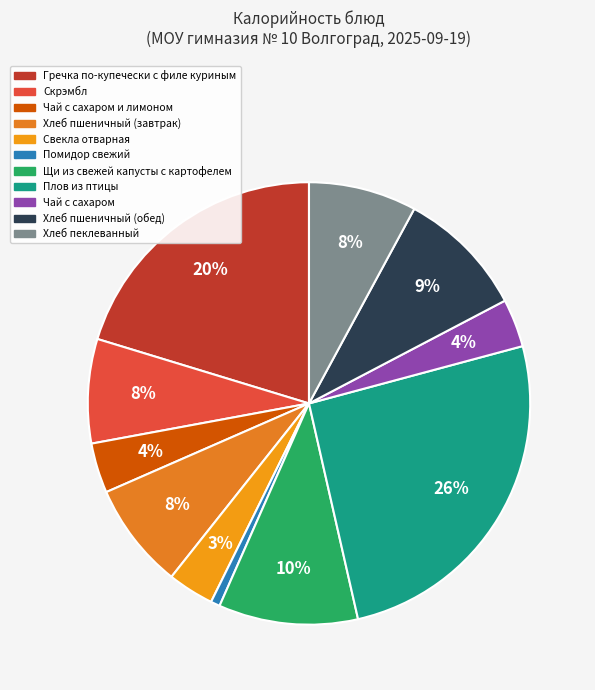

How many segments does this pie chart have?

11